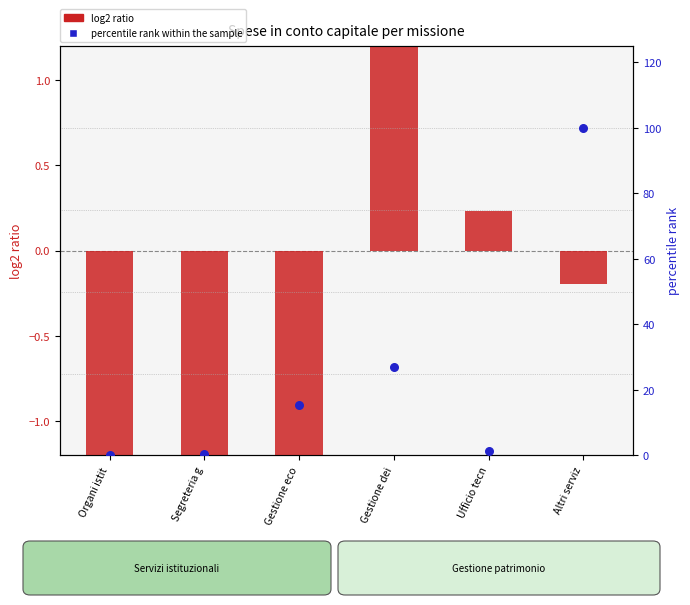

What is the total value across all series at Gestione eco?

9.0